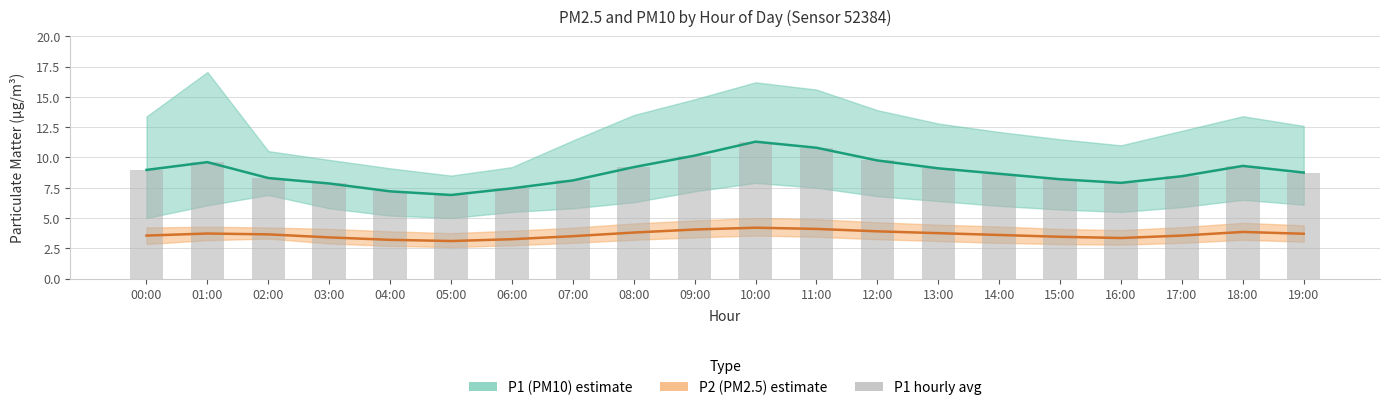

Does the chart contain stacked bars?

No